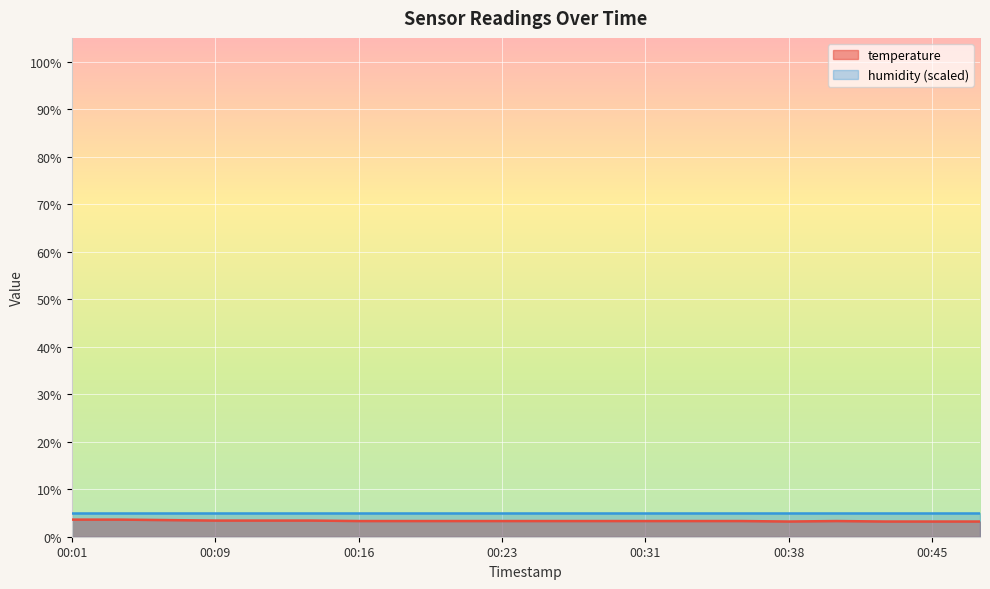

What is the label of the 14th point from the left?

2023-01-04T00:33:40